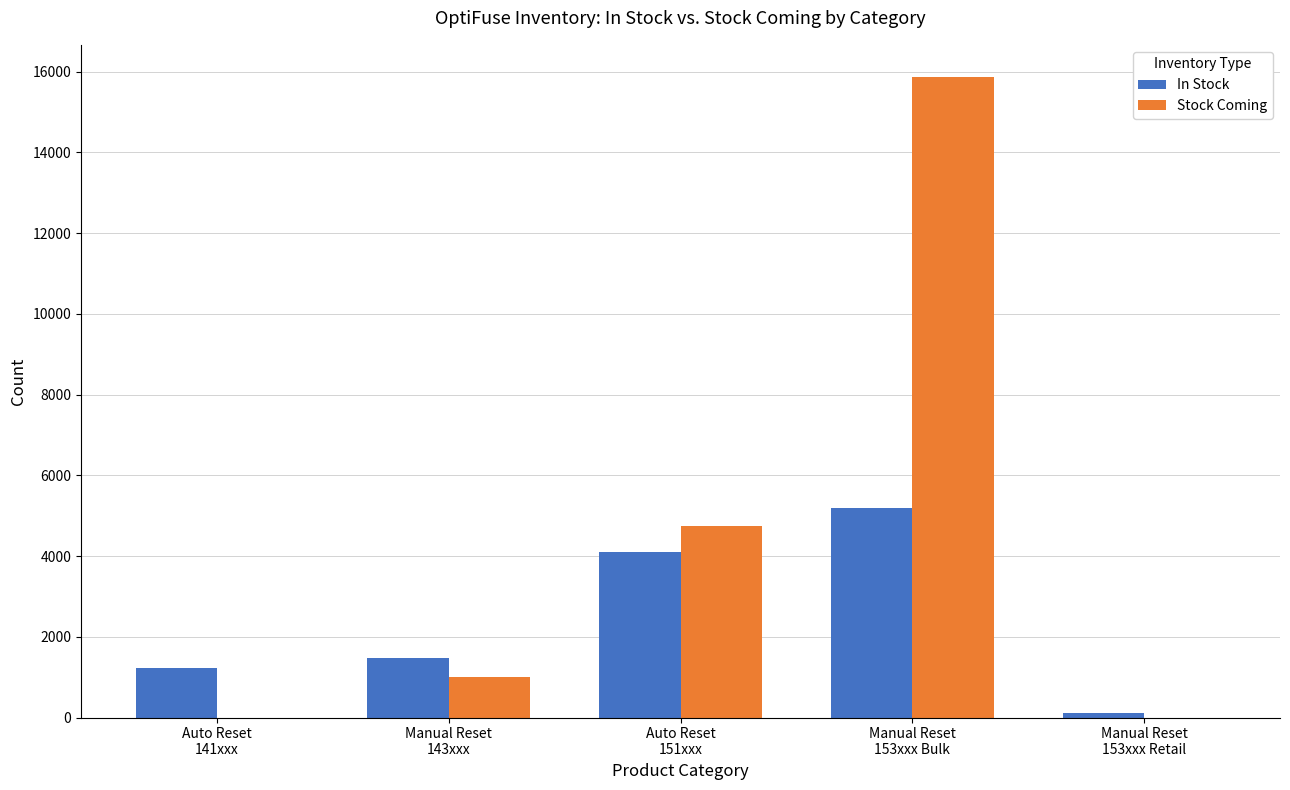

Between Manual Reset
143xxx and Manual Reset
153xxx Retail, which series saw the biggest shift?

In Stock